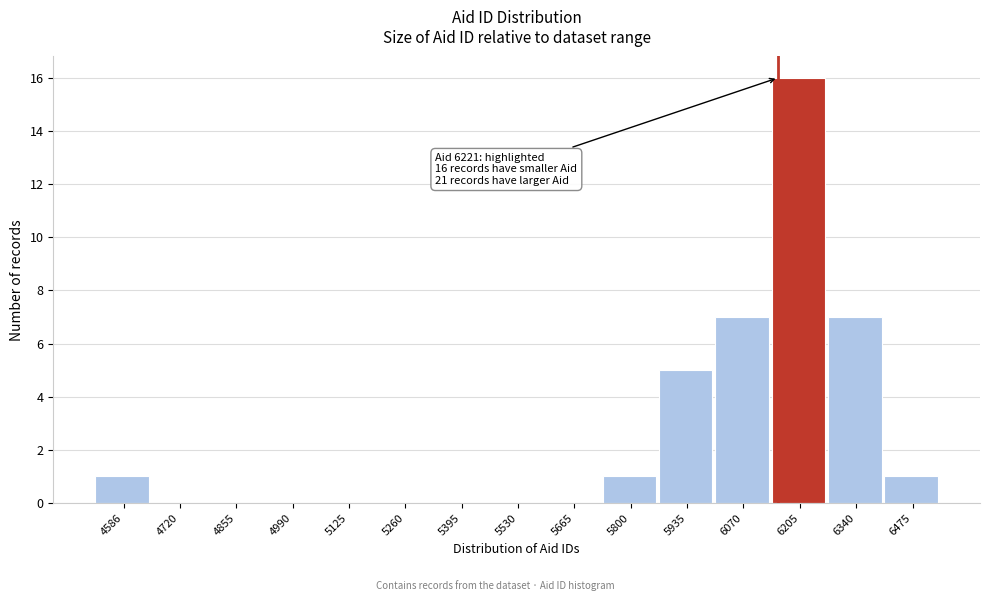

Reading right to left, what are all the values shown in this chart?

6475=1	6340=7	6205=16	6070=7	5935=5	5800=1	5665=0	5530=0	5395=0	5260=0	5125=0	4990=0	4855=0	4720=0	4586=1